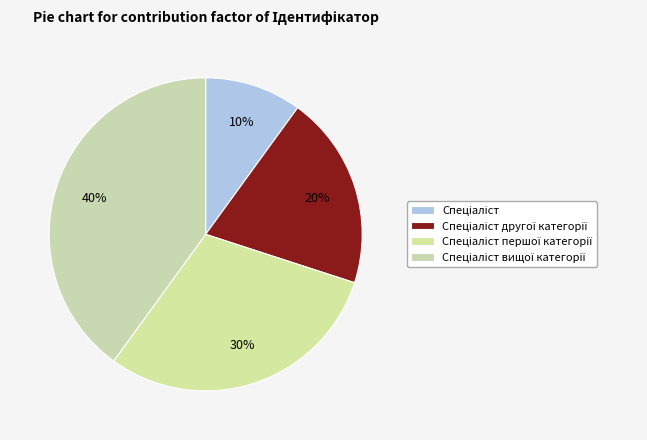

To the nearest percent, what is the difference between the Спеціаліст другої категорії and Спеціаліст першої категорії slice percentages?

10%